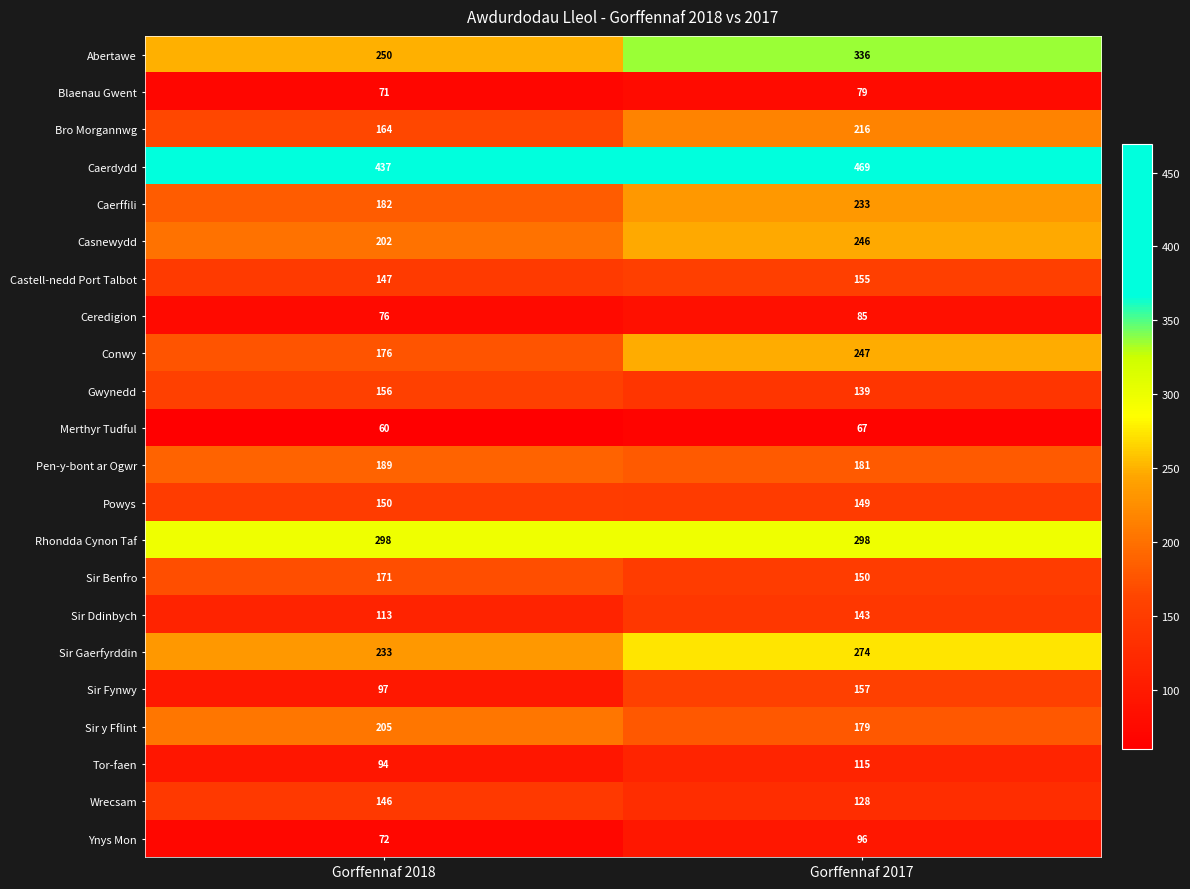

True or false: Tor-faen has a value of 115 at Gorffennaf 2017.

True